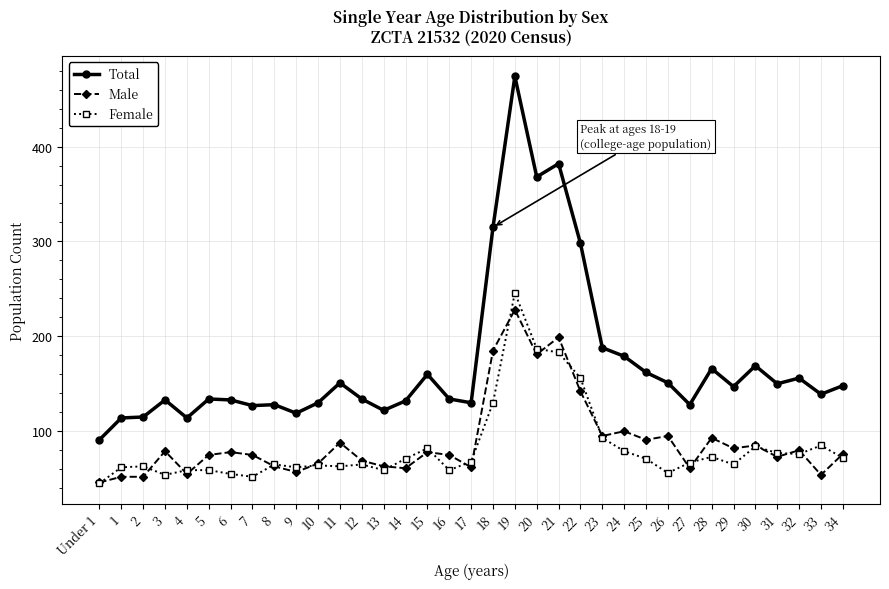

At which label does Male first exceed 76?

3